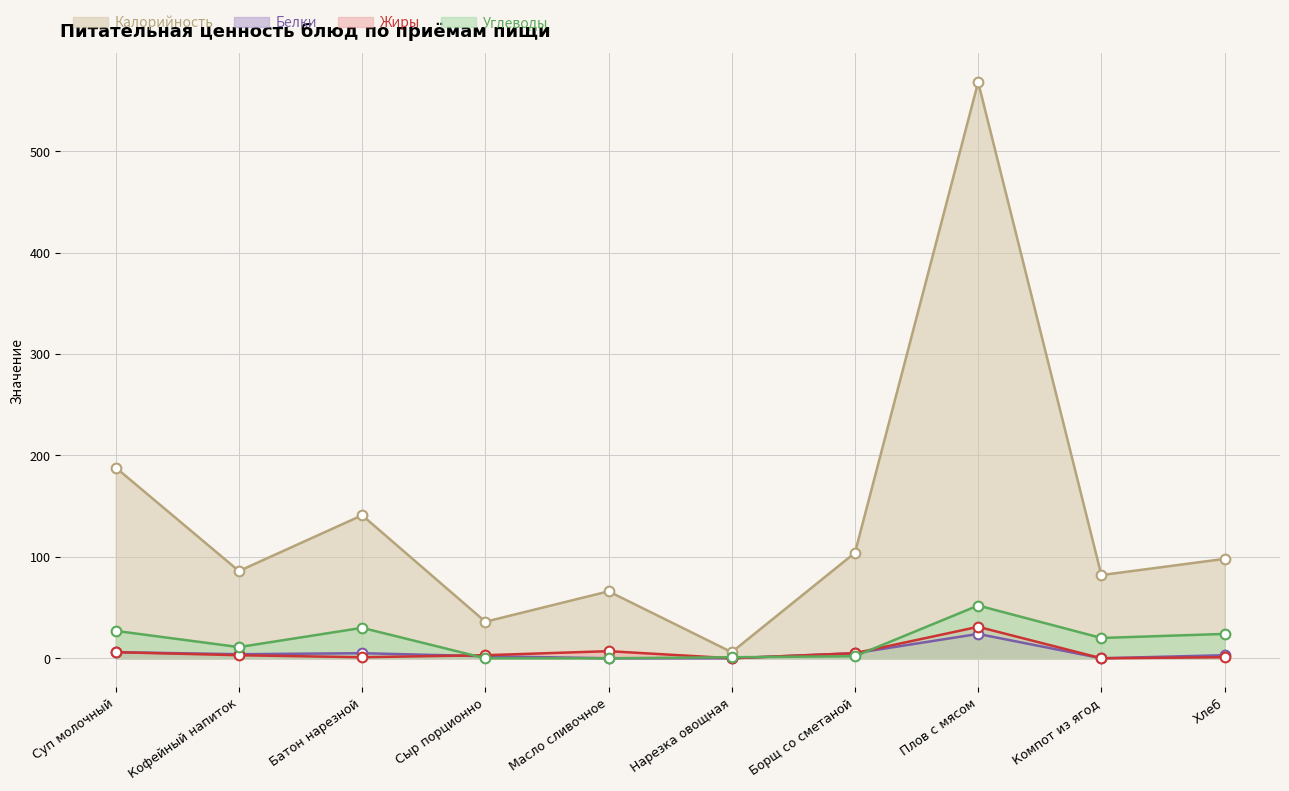

What position from the right is Нарезка овощная?

5